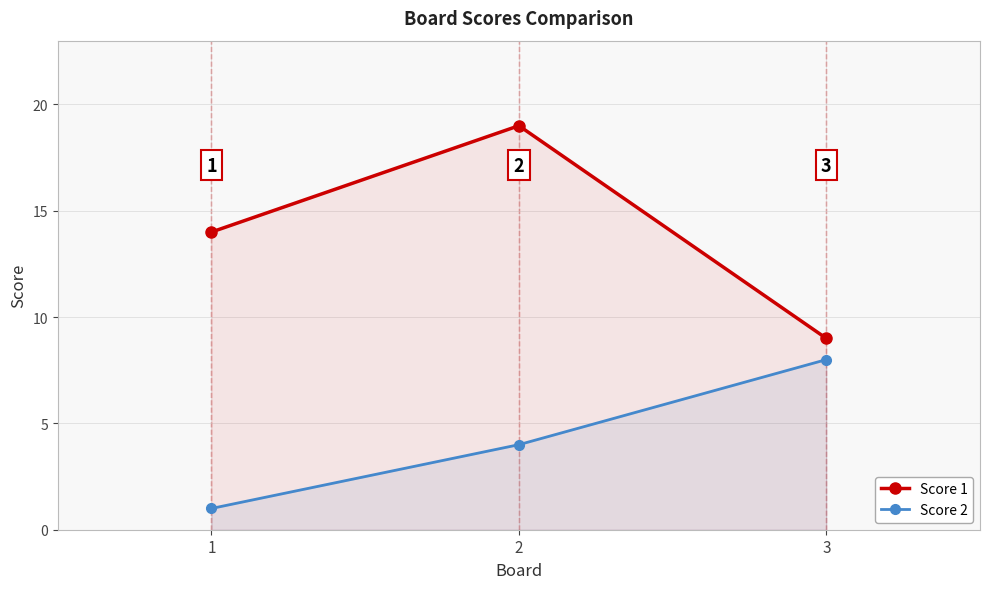

Is the value of Score 2 at 3 greater than the value of Score 1 at 2?

No